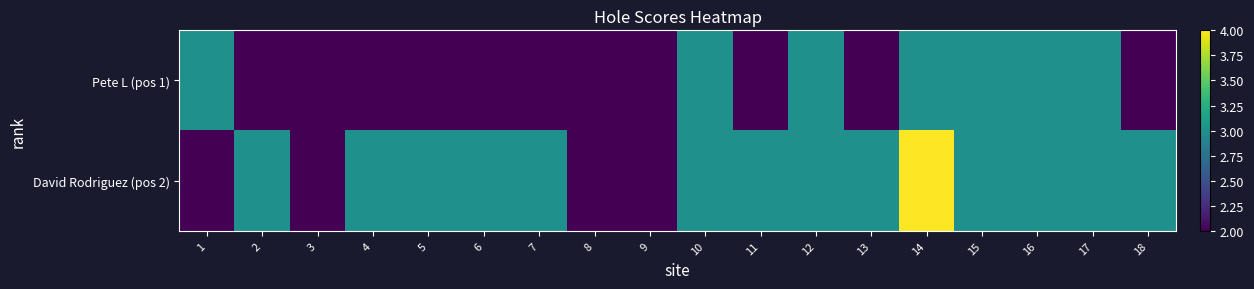

Which series has the widest spread of values?

David Rodriguez (pos 2)